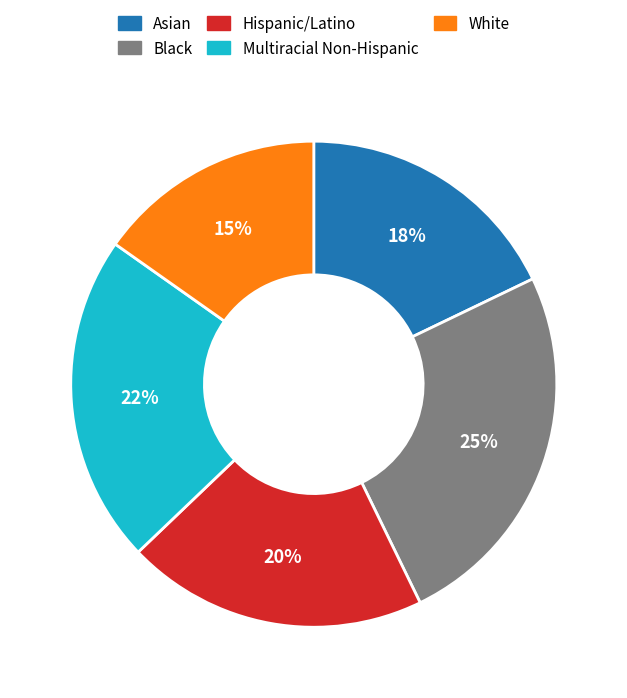

To the nearest percent, what percentage of the pie is Multiracial Non-Hispanic?

22%